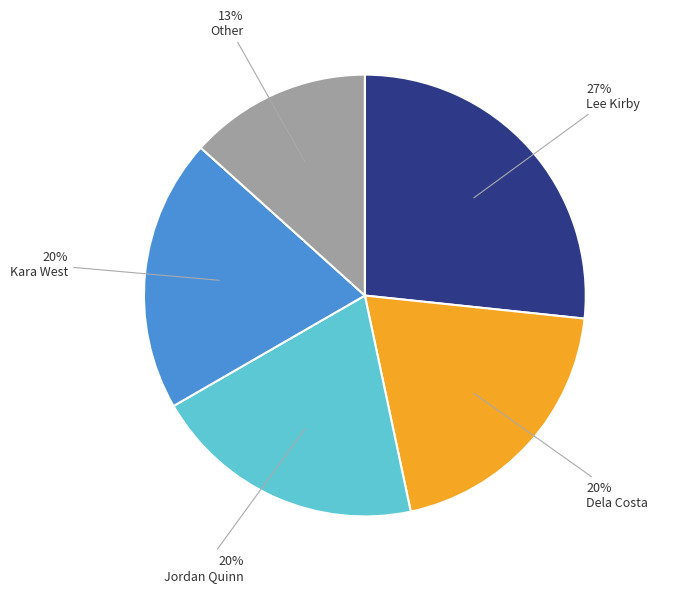

To the nearest percent, what portion does Other represent?

13%